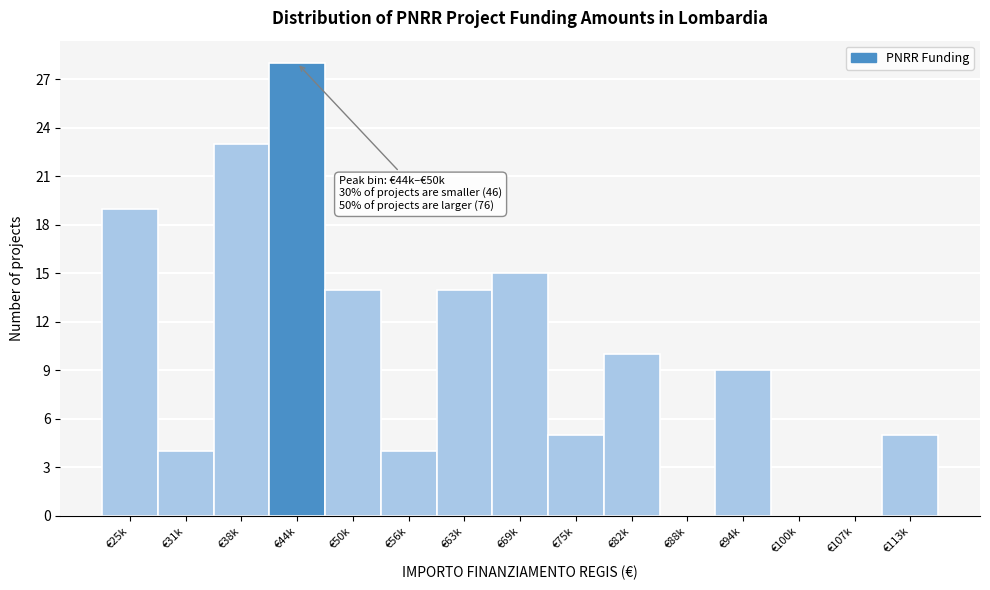

Reading left to right, transcribe all the data shown in this chart.

€25k=19	€31k=4	€38k=23	€44k=28	€50k=14	€56k=4	€63k=14	€69k=15	€75k=5	€82k=10	€88k=0	€94k=9	€100k=0	€107k=0	€113k=5